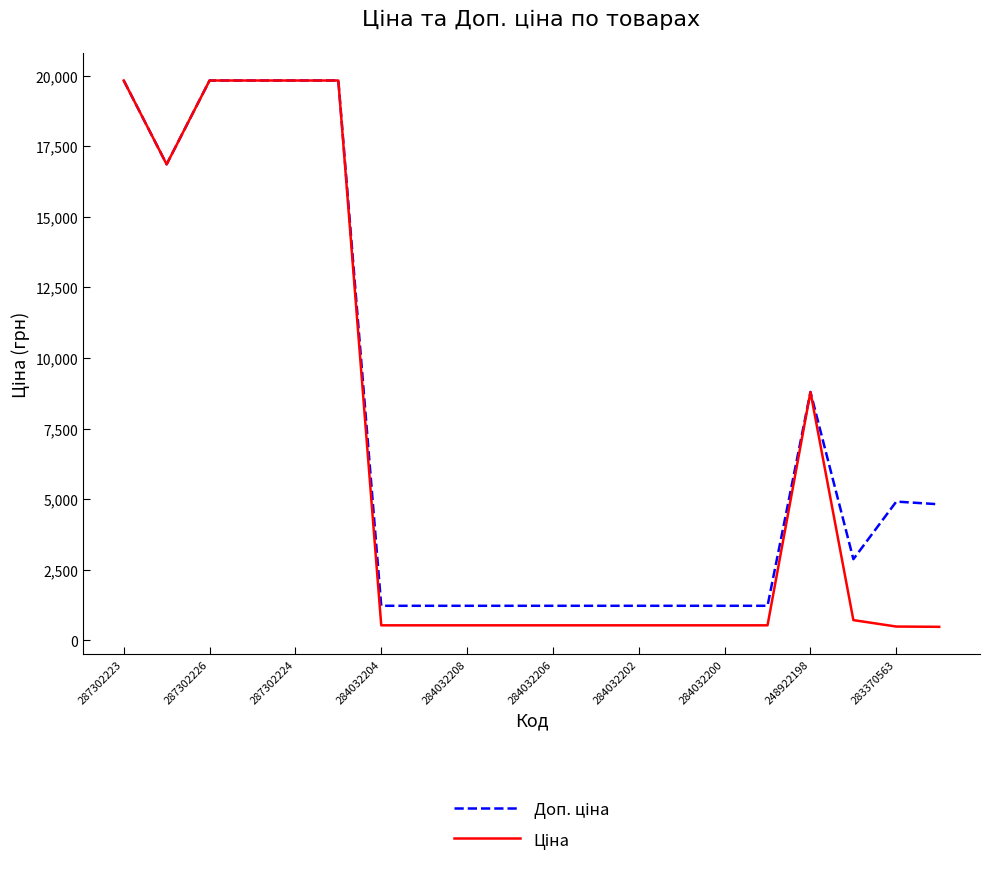

At which category is the sum across all series the highest?

287302223